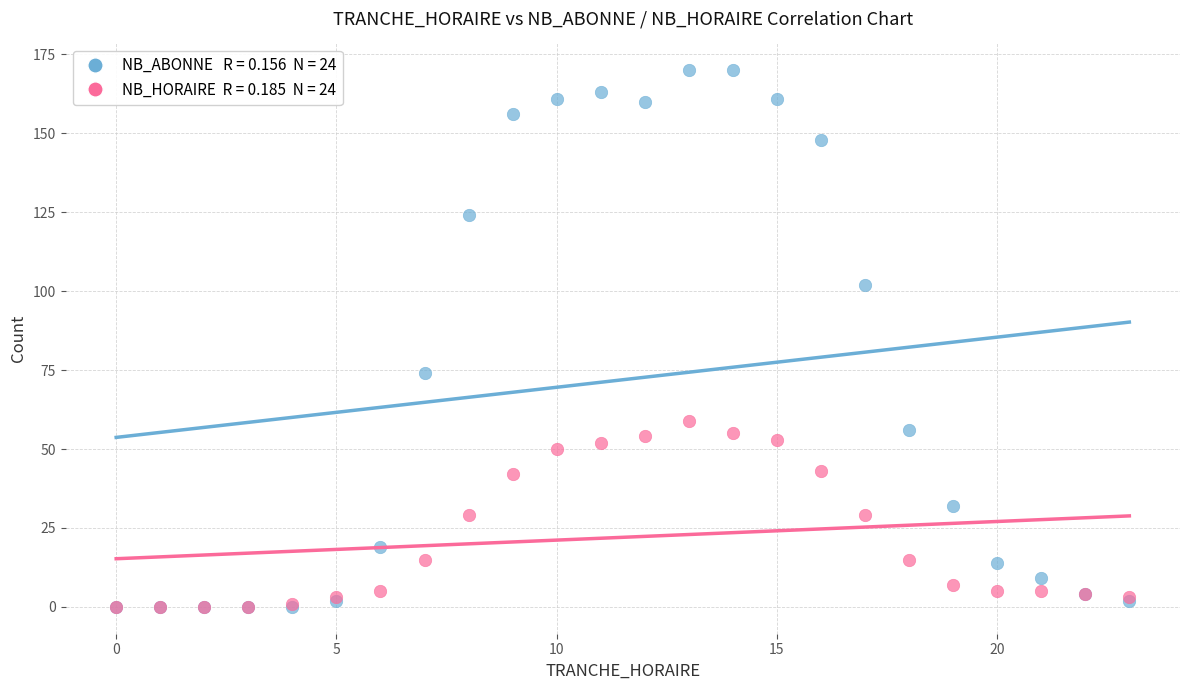

Across all series, what Y value is closest to 85?

74